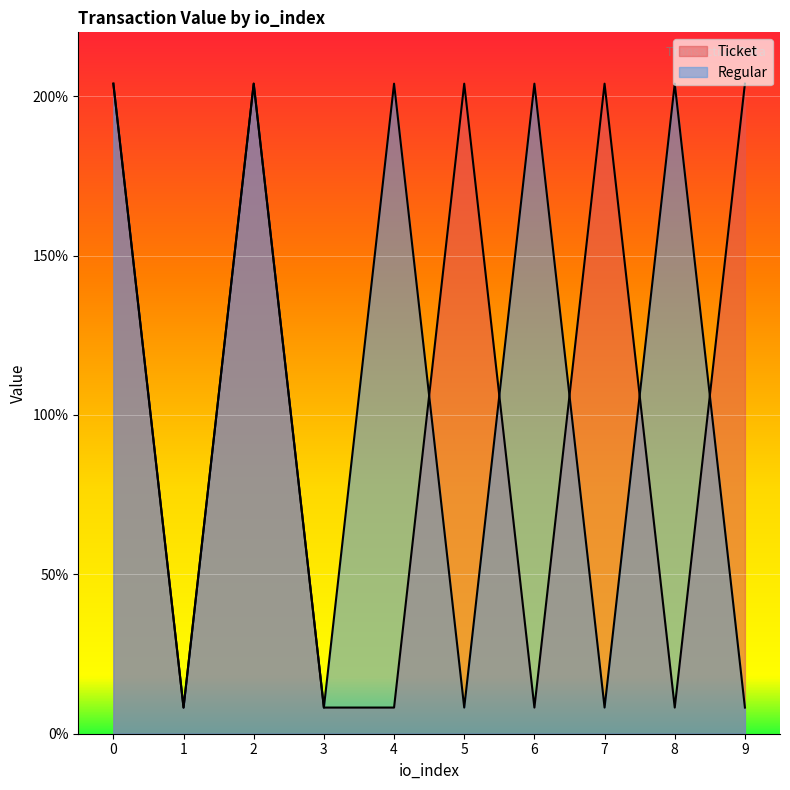

The Ticket series shows 0.6 at 5. True or false?

False